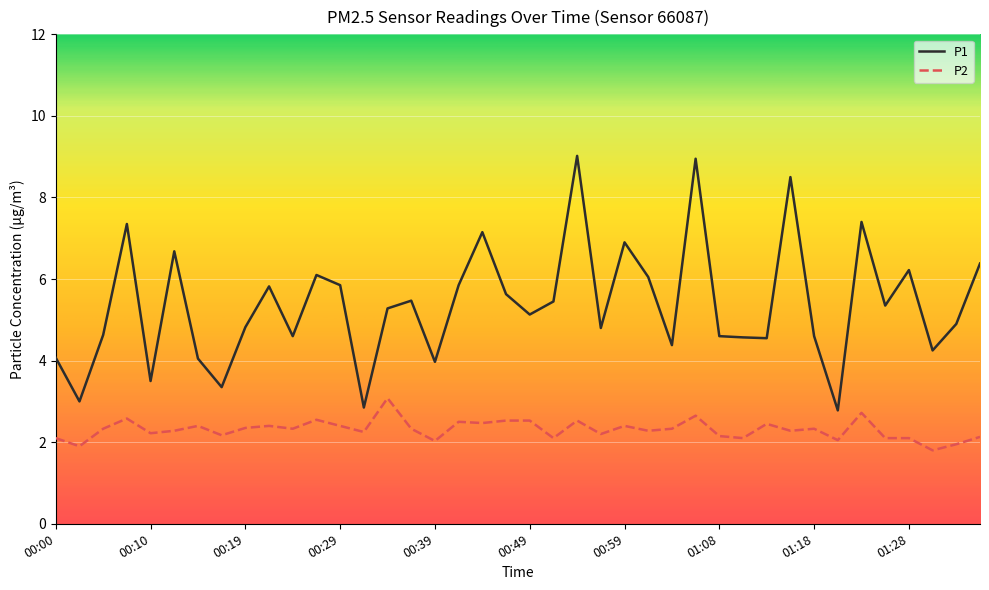

Which series has the largest total across all categories?

P1